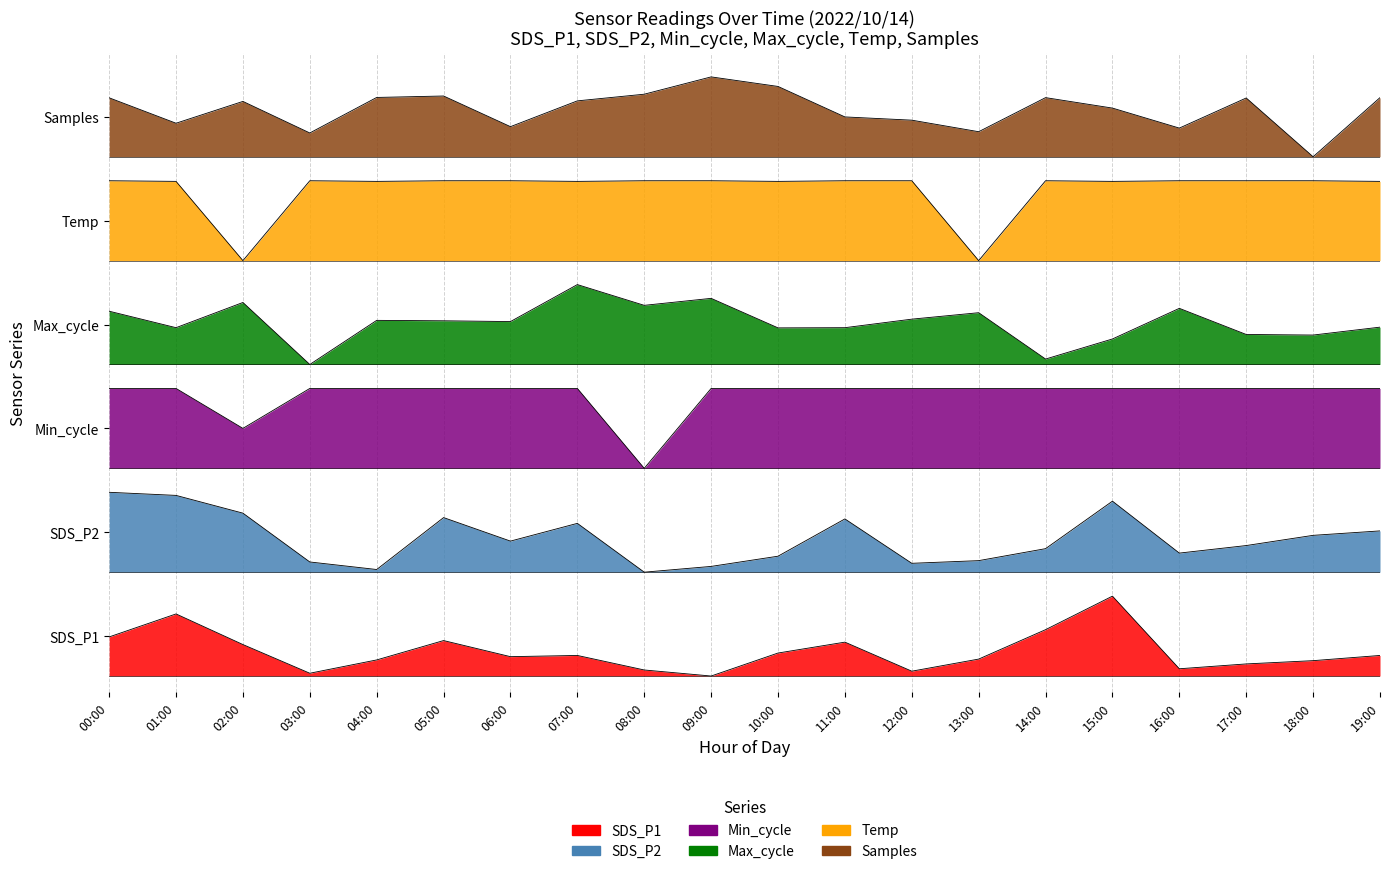

What are all the series names shown in the legend?

SDS_P1, SDS_P2, Min_cycle, Max_cycle, Temp, Samples